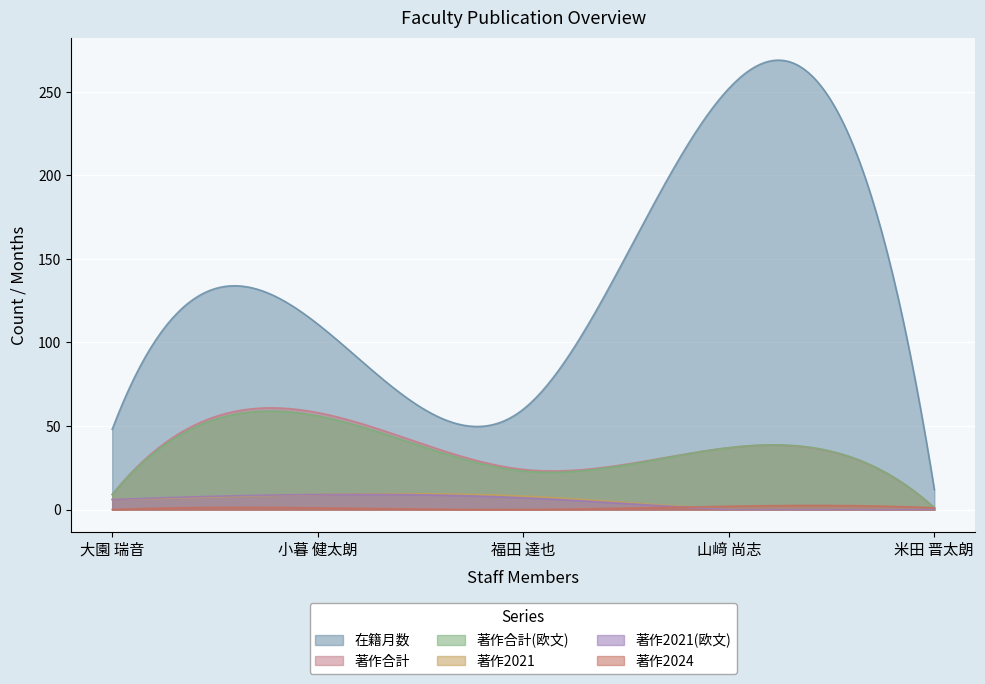

What is the average value of the 著作合計(欧文) series?

35.6